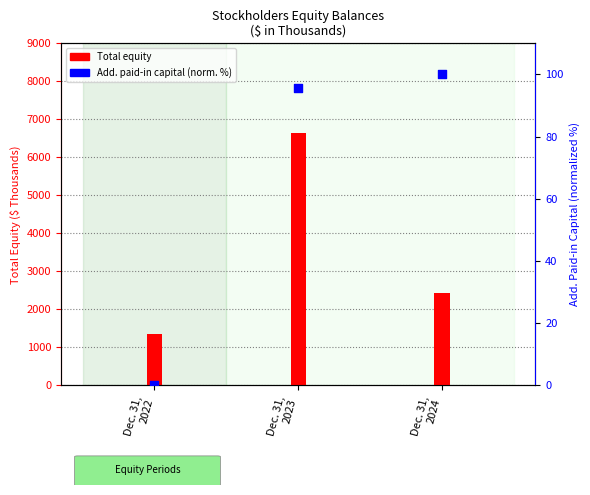

What is the change in value from Dec. 31,
2023 to Dec. 31,
2024?

+4.4